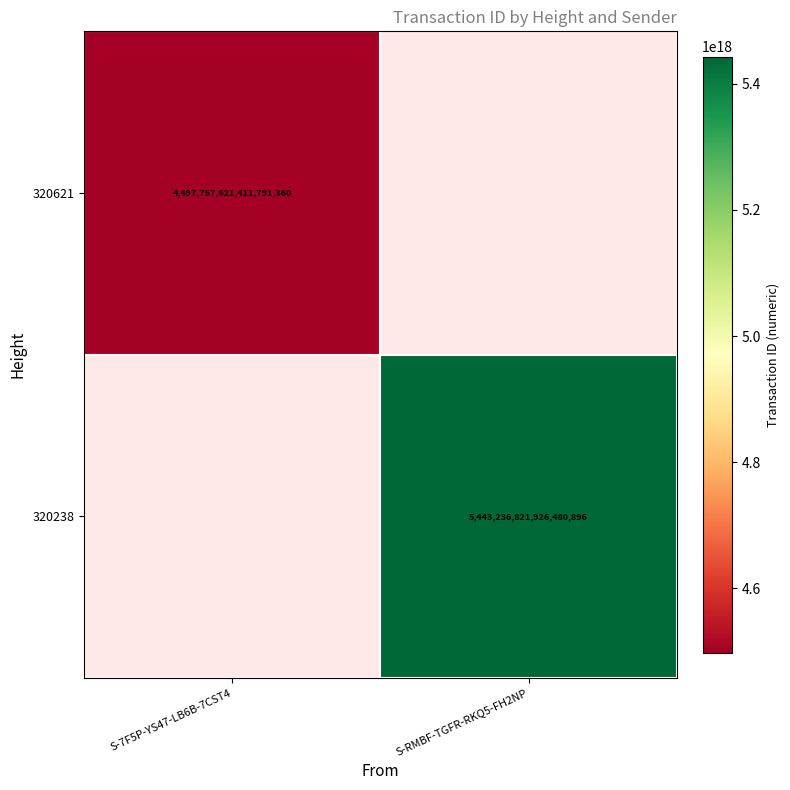

True or false: 320238 has a value of 5443236821926480896 at S-RMBF-TGFR-RKQ5-FH2NP.

True